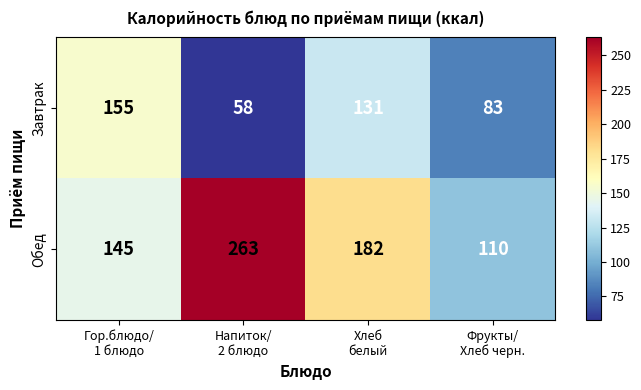

How many series are shown in this chart?

2